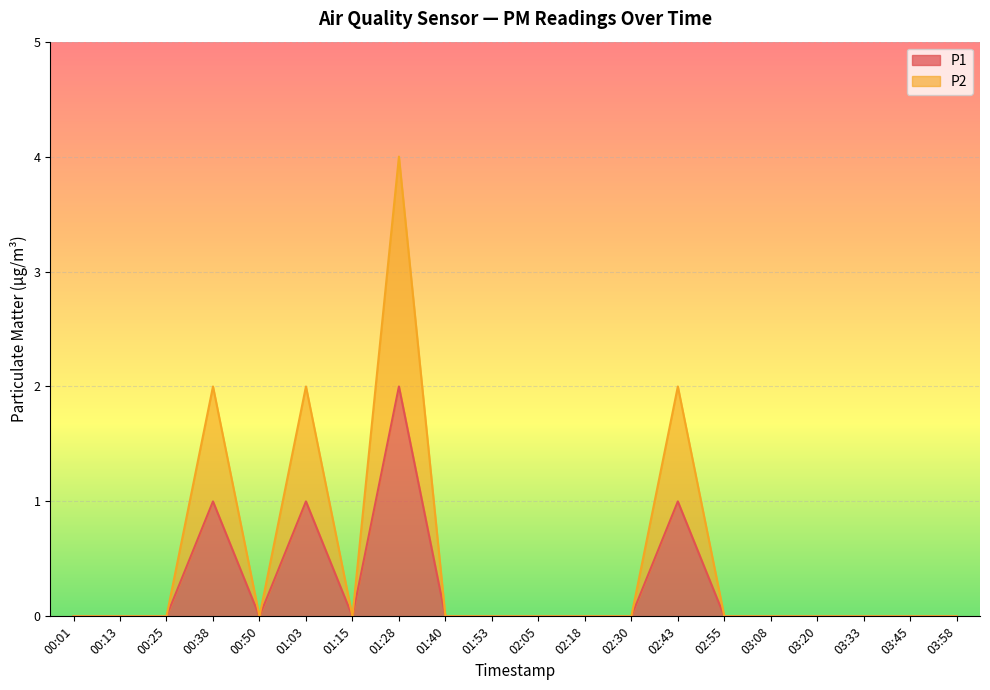

How many interior local peaks does the P1 series have?

4